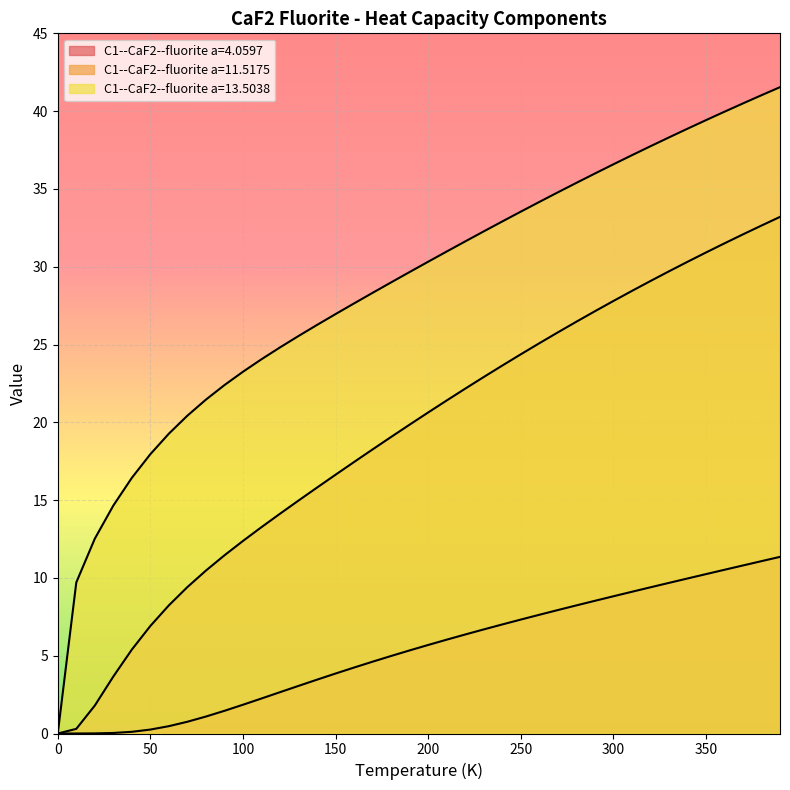

True or false: C1--CaF2--fluorite a=13.5038 and C1--CaF2--fluorite a=4.0597 intersect in this chart.

False